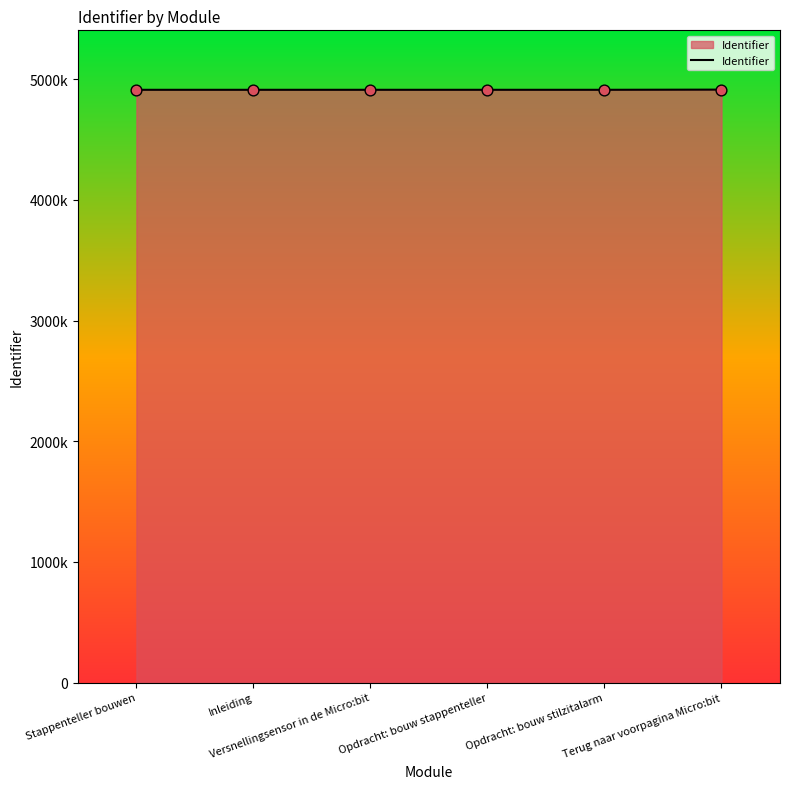

Between Stappenteller bouwen and Opdracht: bouw stilzitalarm, which is larger?

Opdracht: bouw stilzitalarm